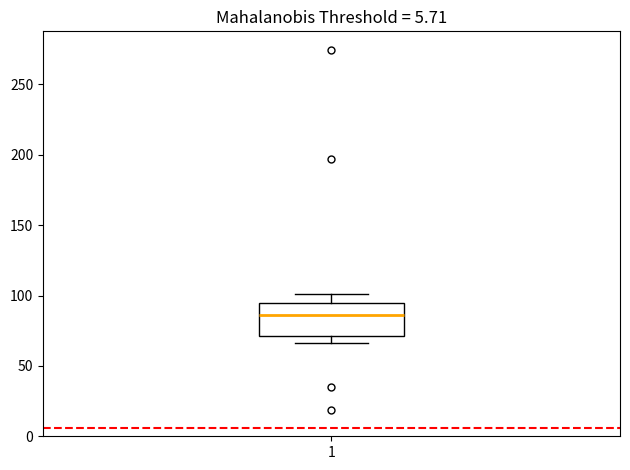

Transcribe this box plot: give where the median line is, the range the box spans, and where the two whiskers end, as read against the y-axis. The values are not printed on the chart, so give them approximately, as read against the axis.

median 85, box 70 to 95, whiskers 65 to 100